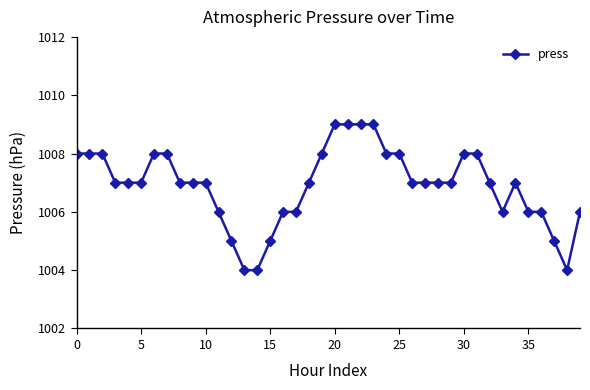

What is the greatest value displayed?

1009